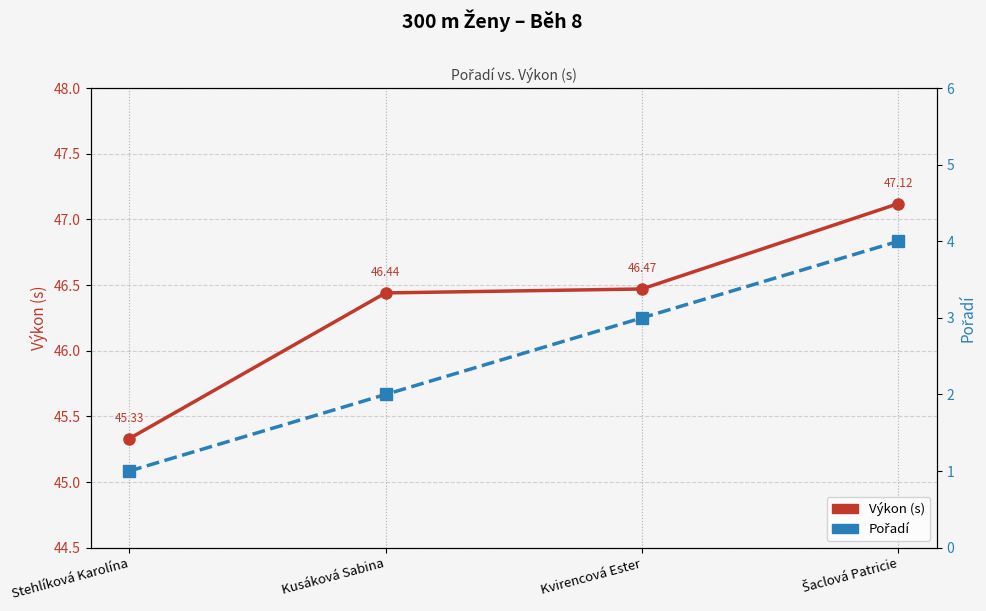

Rank the series by their maximum value, from lowest to highest.

Pořadí, Výkon (s)